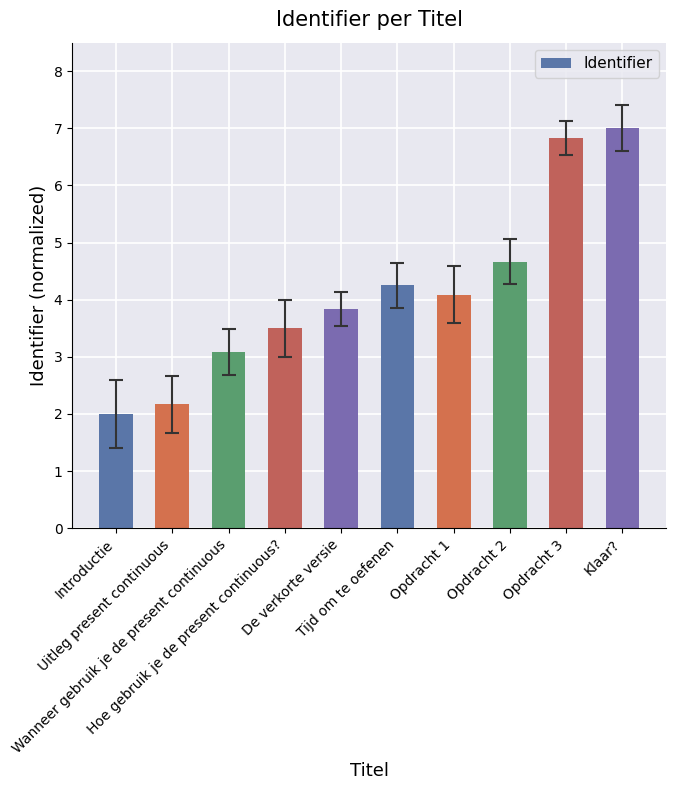

What is the value of the 8th bar from the left?

4.7